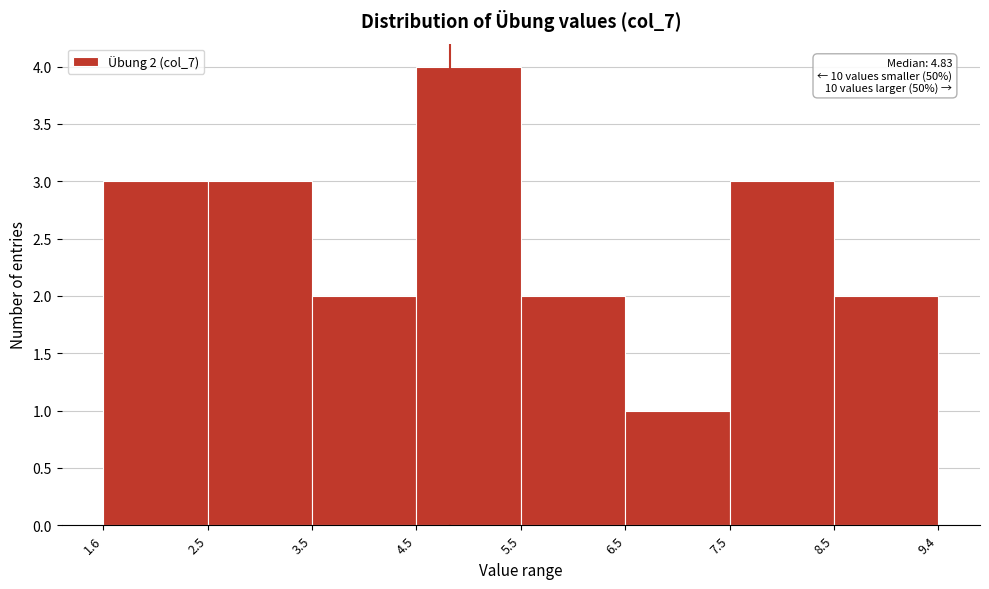

Which range on the x-axis has the tallest bar?

4.5 to 5.5